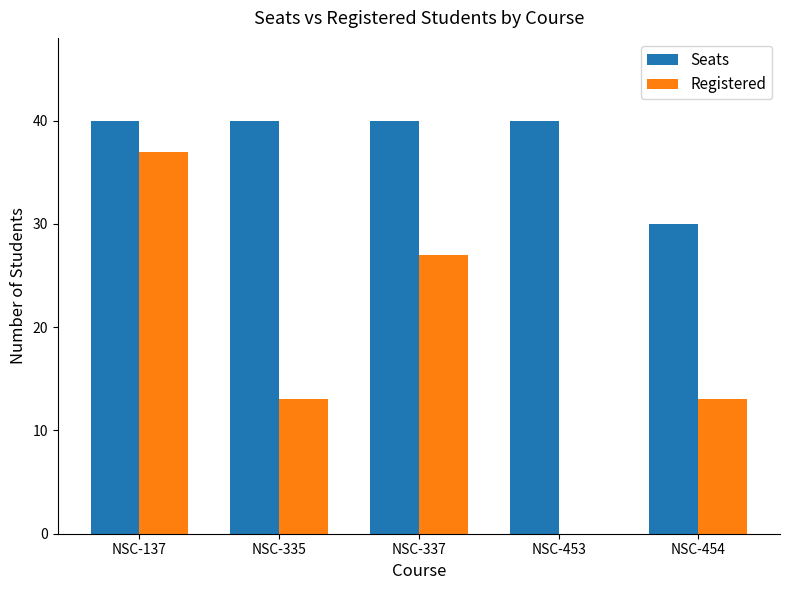

Is the value of Seats at NSC-454 greater than the value of Registered at NSC-454?

Yes